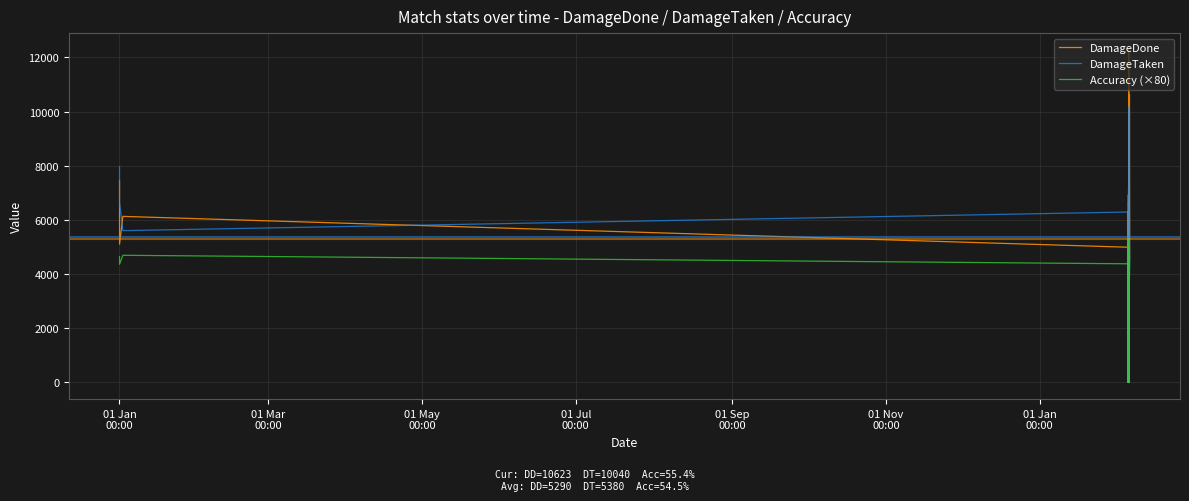

Rank the series by their maximum value, from highest to lowest.

DamageDone, DamageTaken, Accuracy (×80)